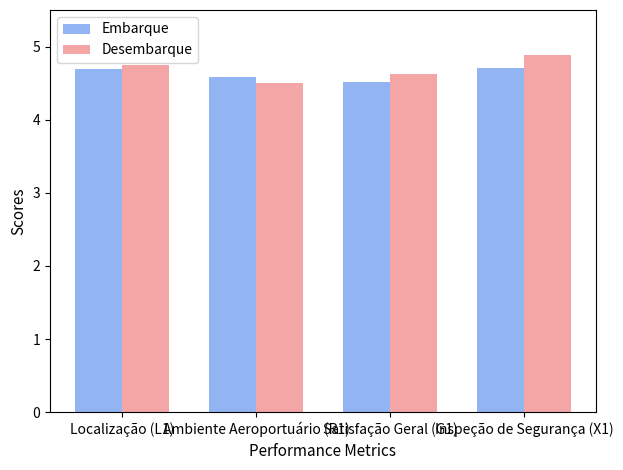

What is the value of the Embarque bar at the 4th from the left?

4.7